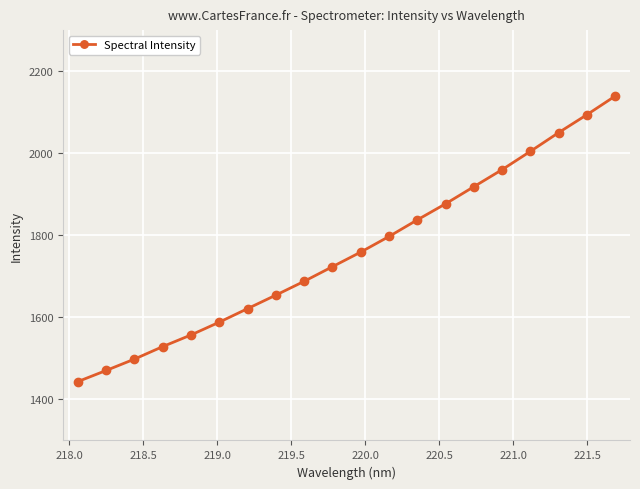

What is the smallest value displayed?

1443.4